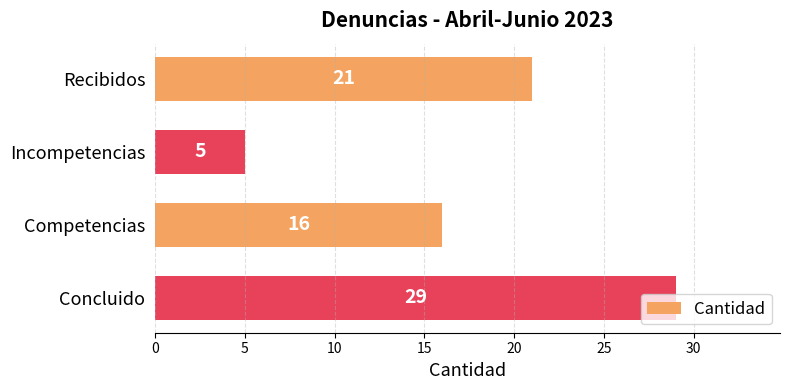

What is the difference between the second highest and second lowest values?

5